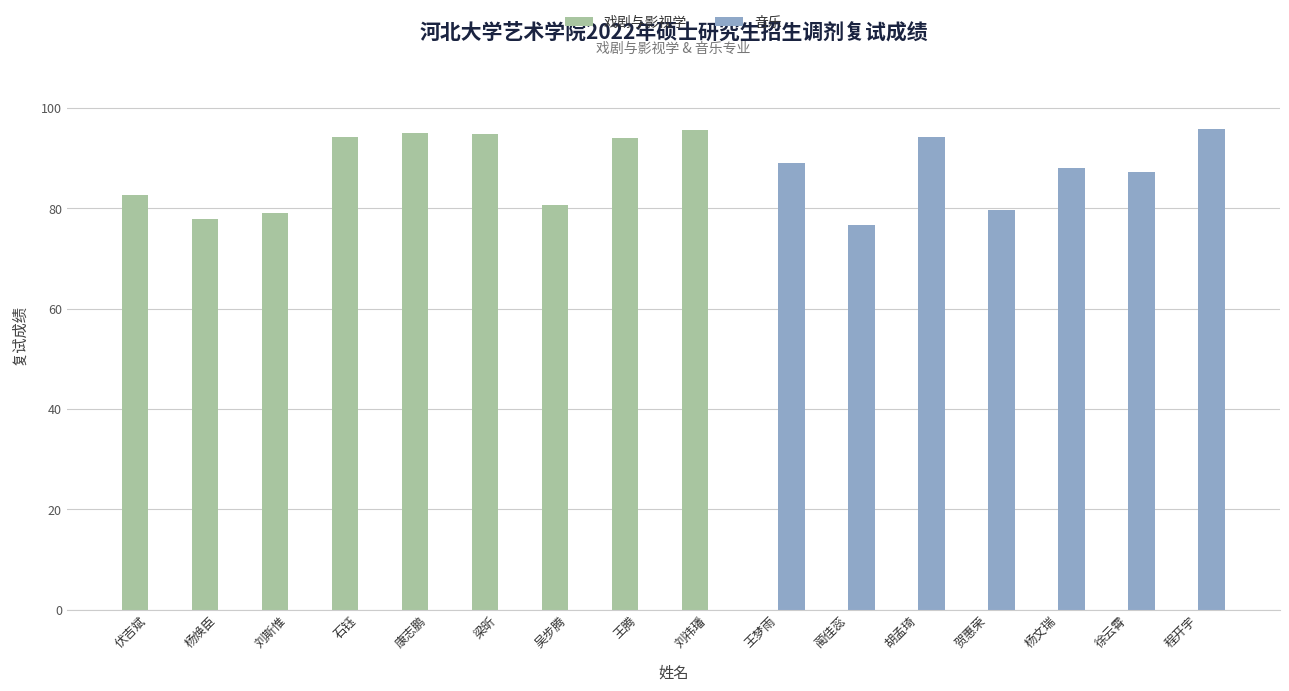

At which label is 音乐 closest to 47?

蔺佳蕊